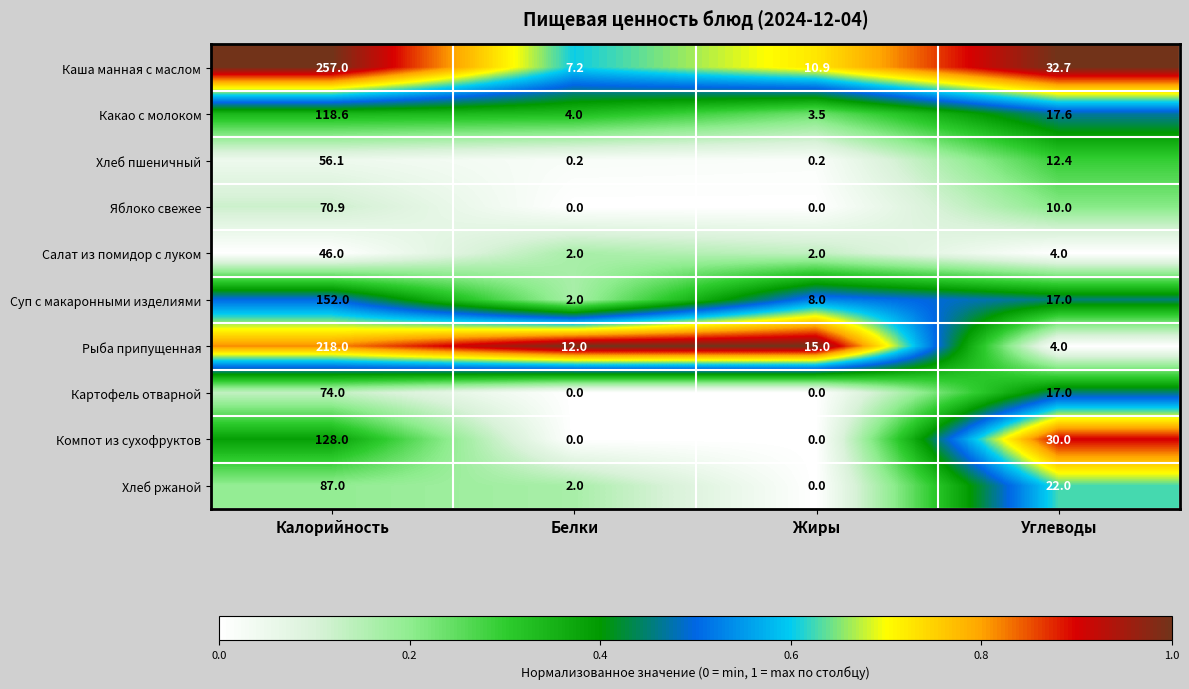

How many values in the Яблоко свежее series are below 10?

2